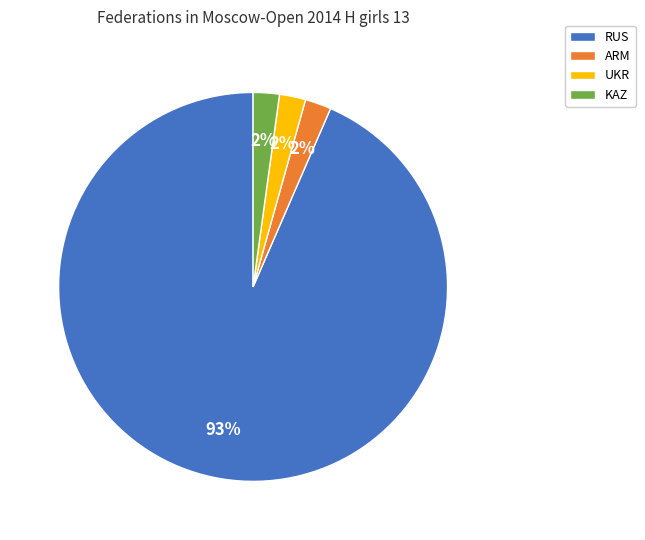

What percentage is the KAZ slice, to the nearest percent?

2%